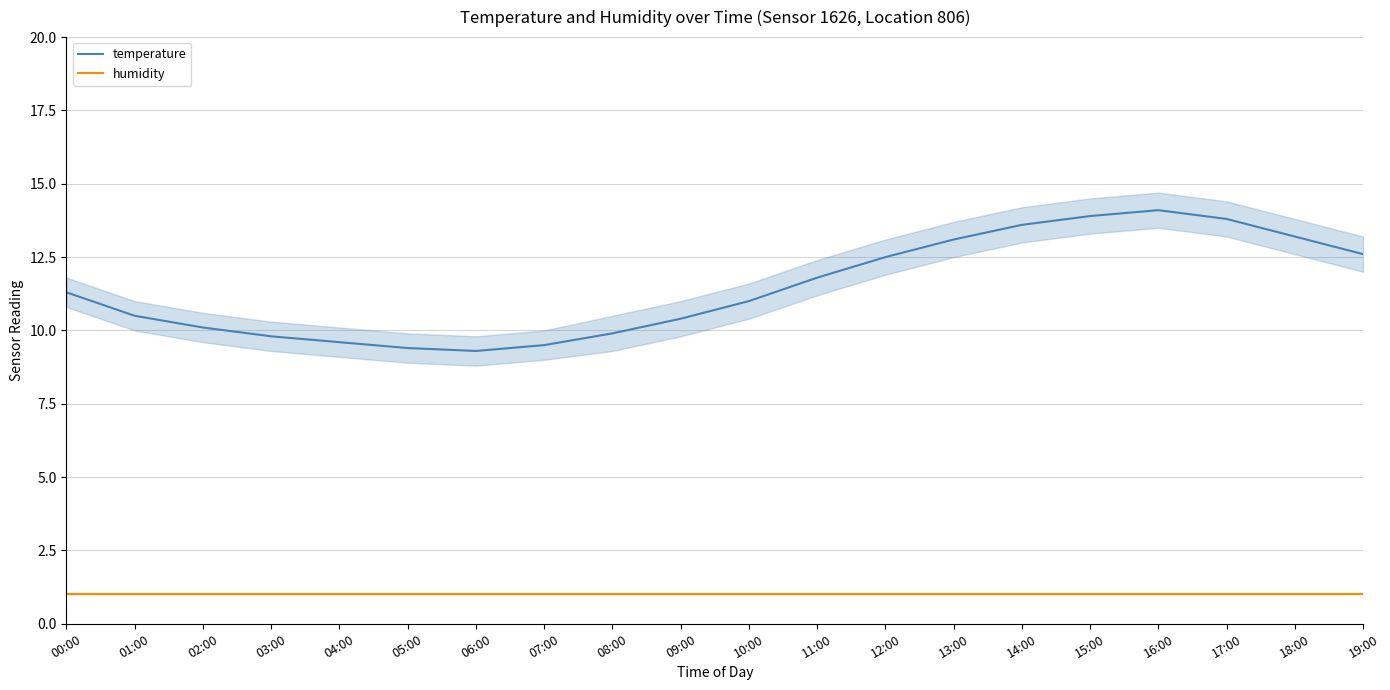

Is it true that temperature equals 14.7 at 01:00?

False